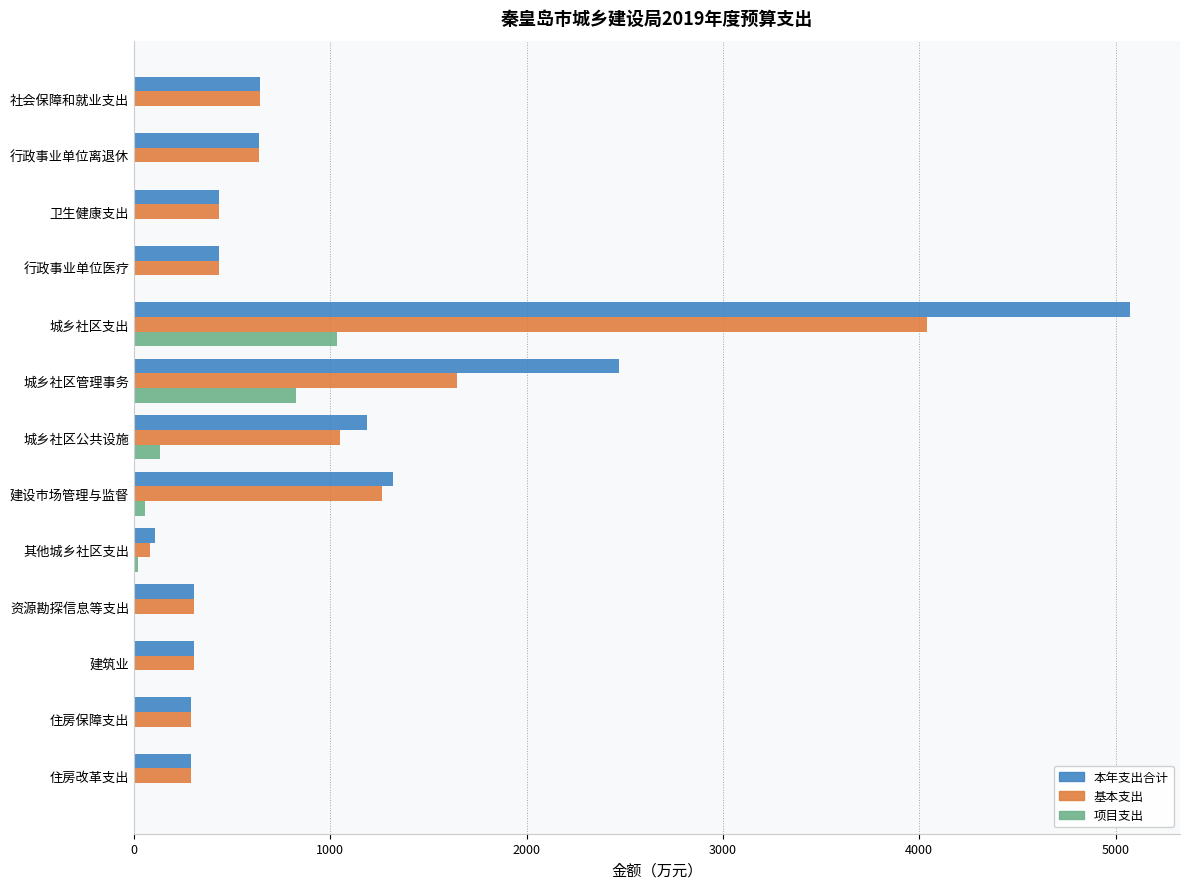

What is the approximate value of 项目支出 at 城乡社区管理事务?

824.0